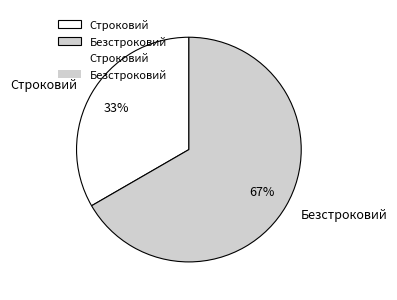

To the nearest percent, what is the average slice percentage?

50%